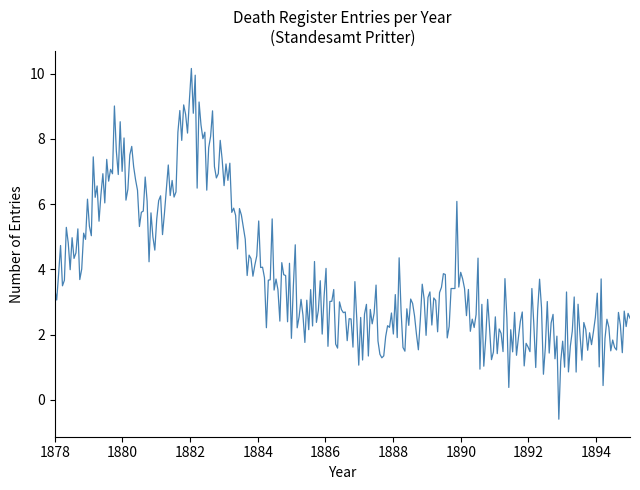

What is the difference between the maximum and minimum values?

10.7